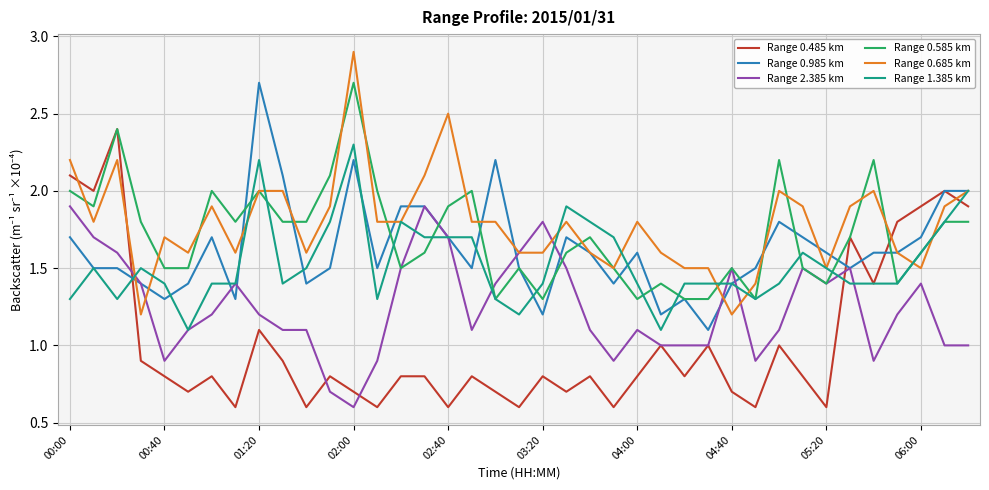

At how many categories does at least one series exceed 1?

39